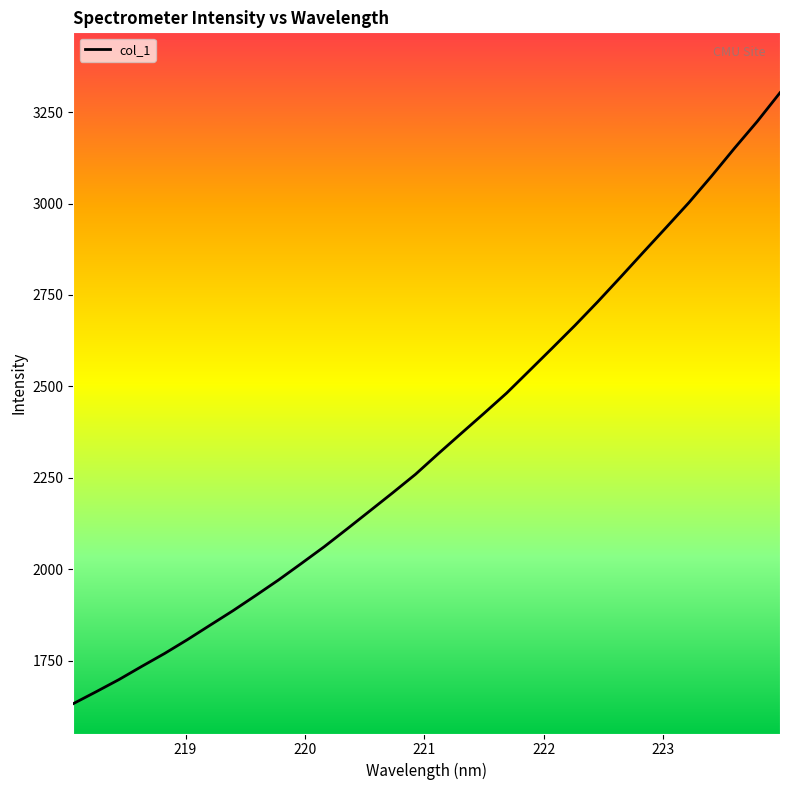

True or false: the data has more than 1 interior local peaks.

False